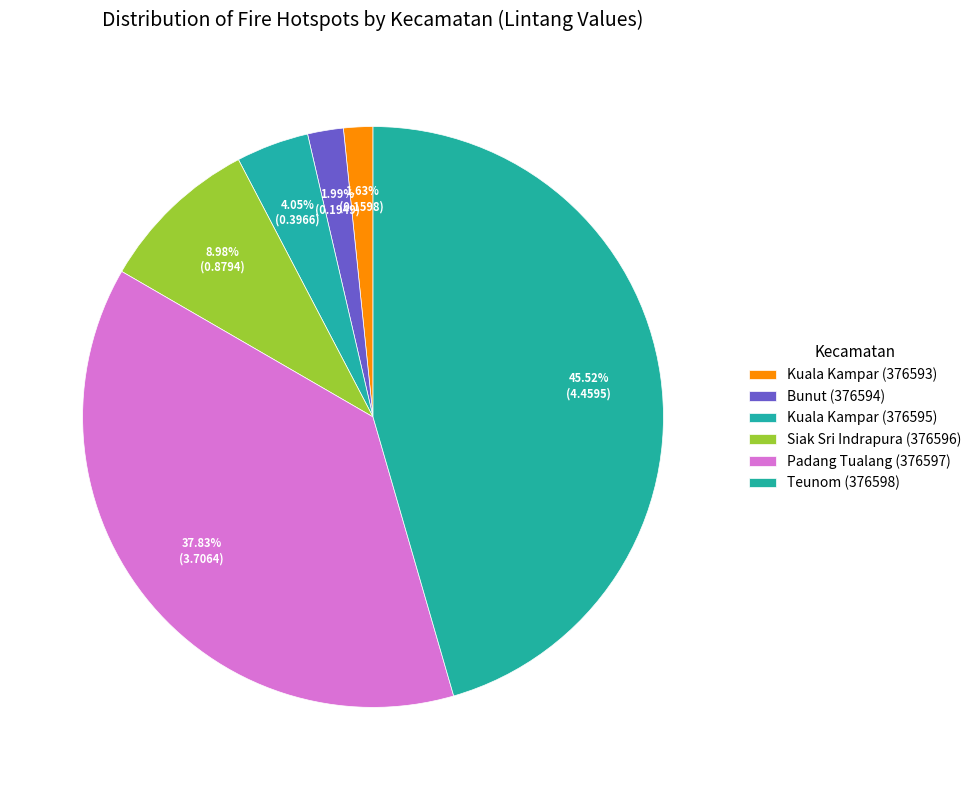

What is the change in value from Padang Tualang (376597) to Teunom (376598)?

+0.8